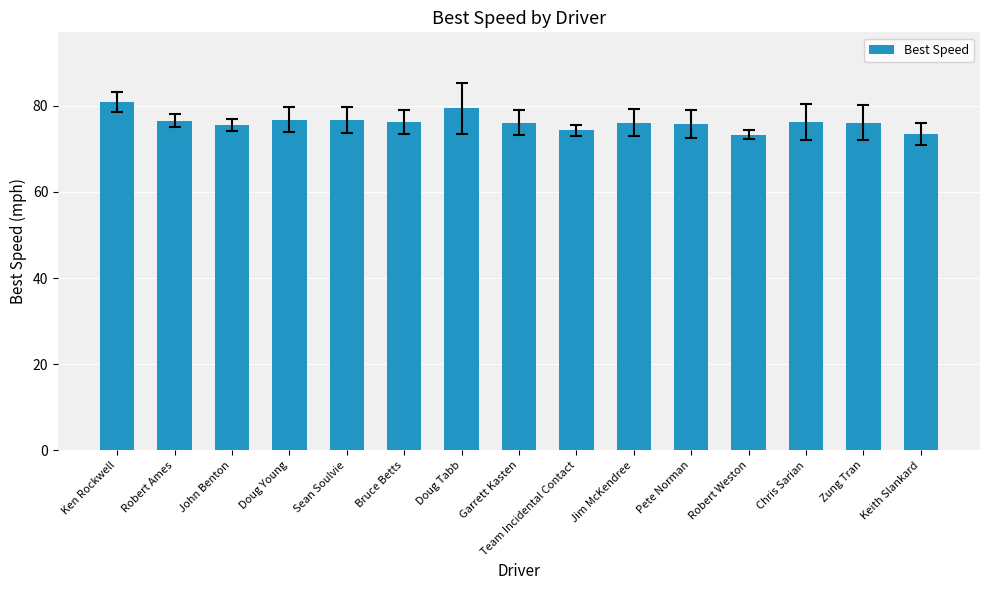

How many categories are shown in the chart?

15